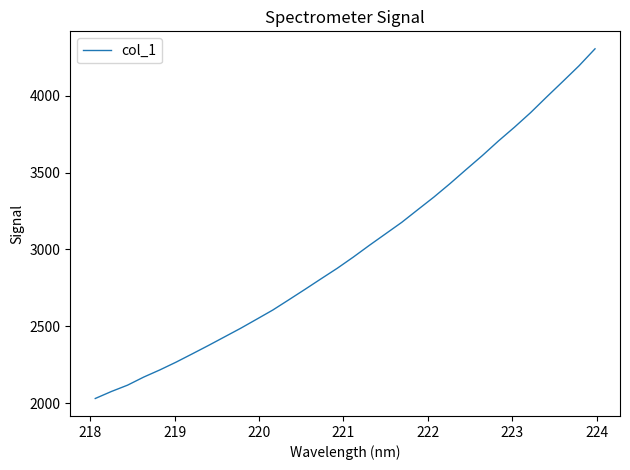

What is the greatest value displayed?

4304.9